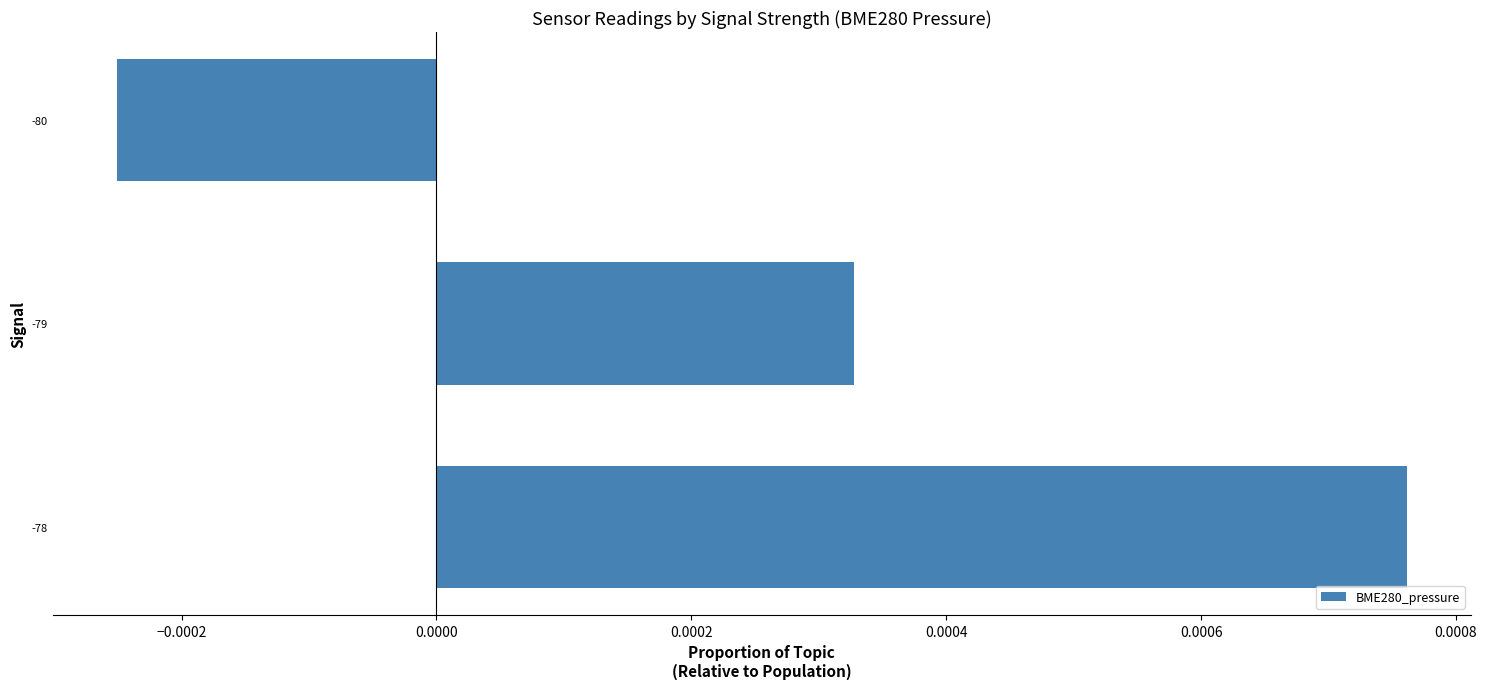

How many bars are there in total?

3